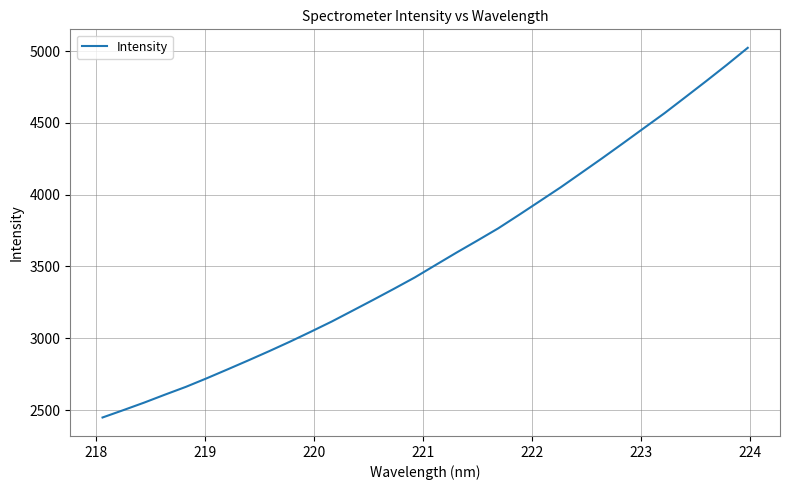

What is the minimum value shown in the chart?

2448.0